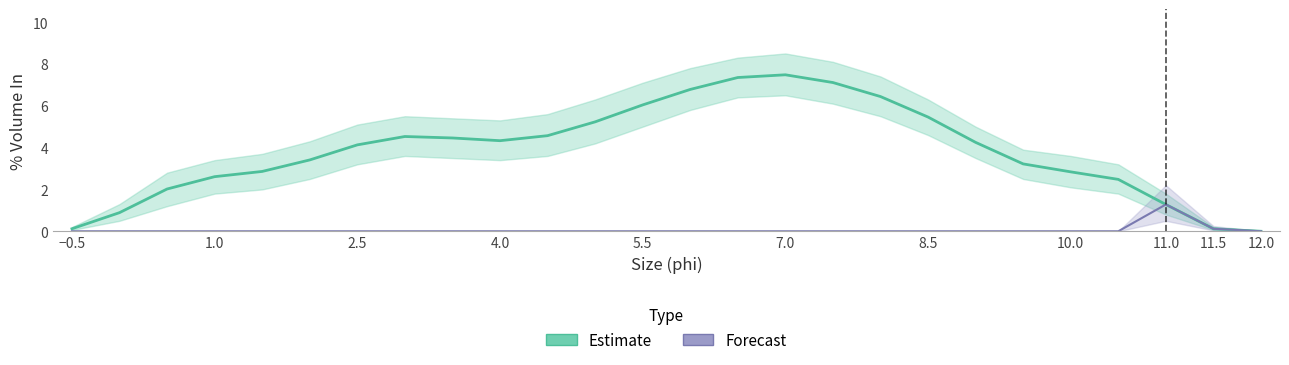

How many lines are shown in the chart?

2